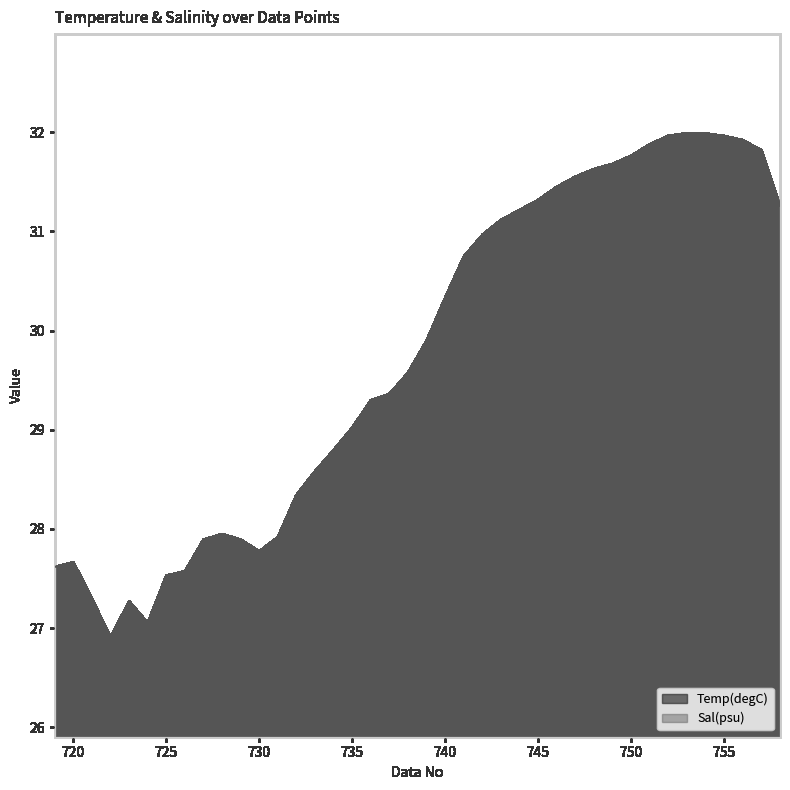

How many data points in Sal(psu) are above 29?

24